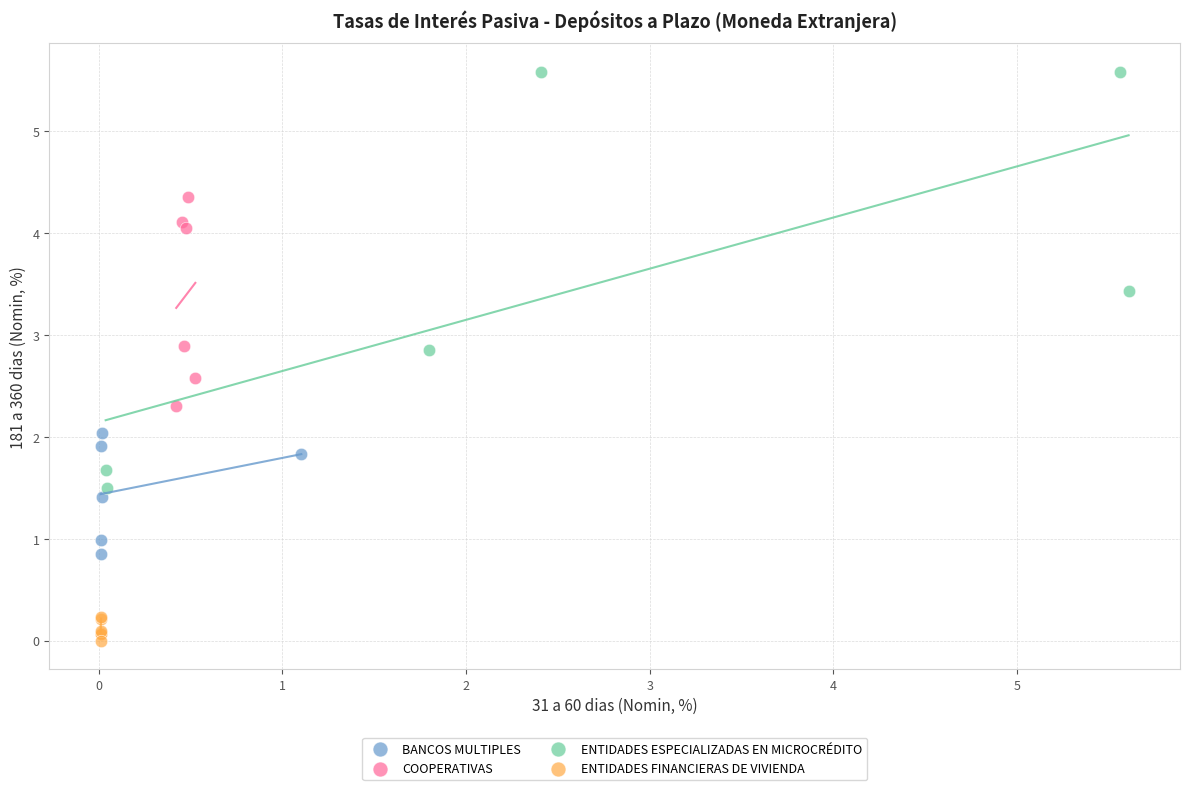

Which series has the widest spread of Y values?

ENTIDADES ESPECIALIZADAS EN MICROCRÉDITO